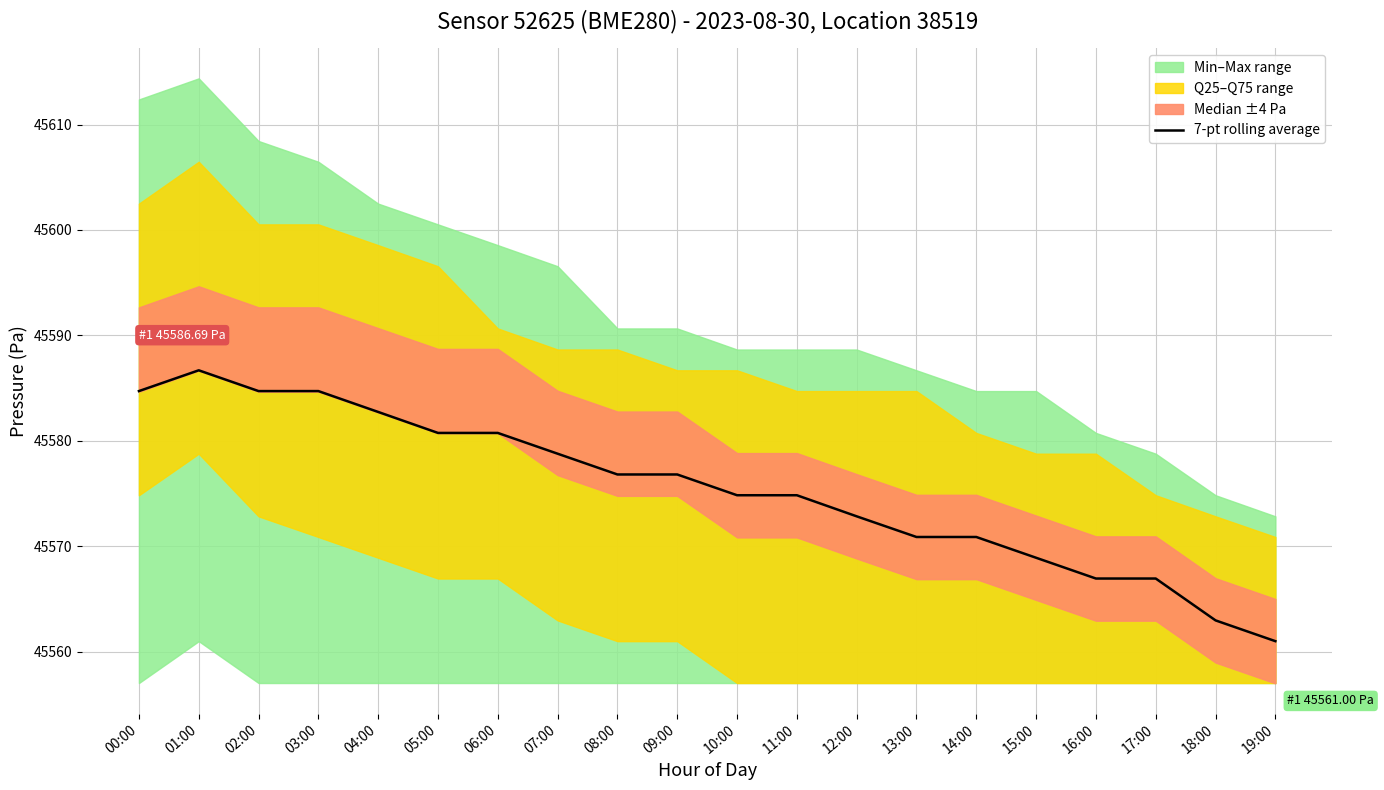

The chart shows a value of 45570.9 at 13:00. True or false?

True